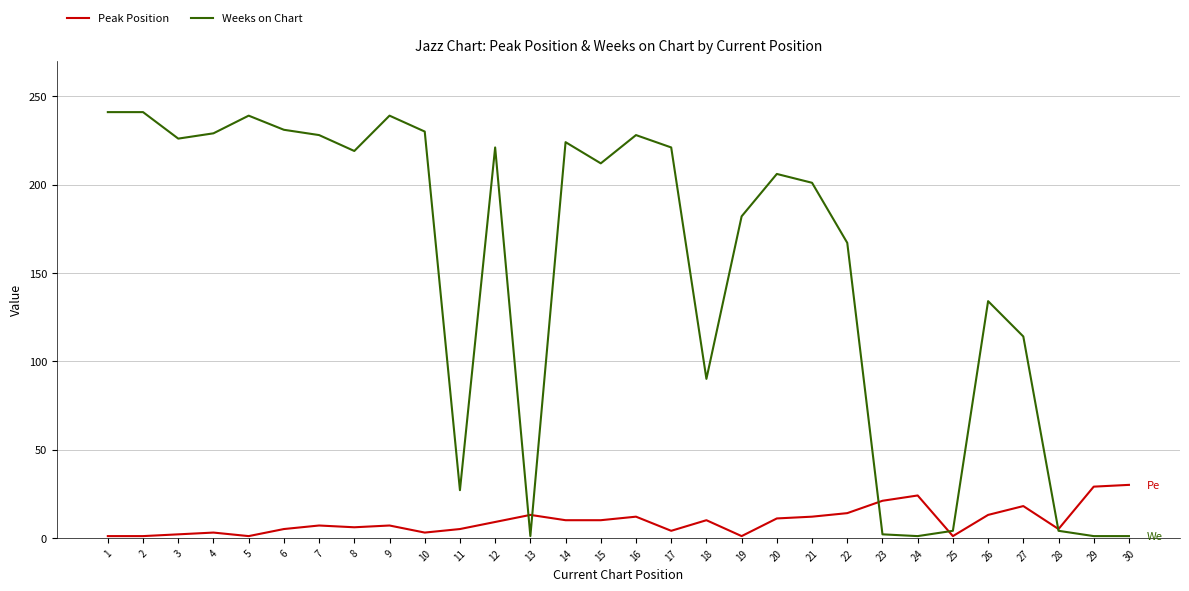

The value of Peak Position at 26 is 13. True or false?

True